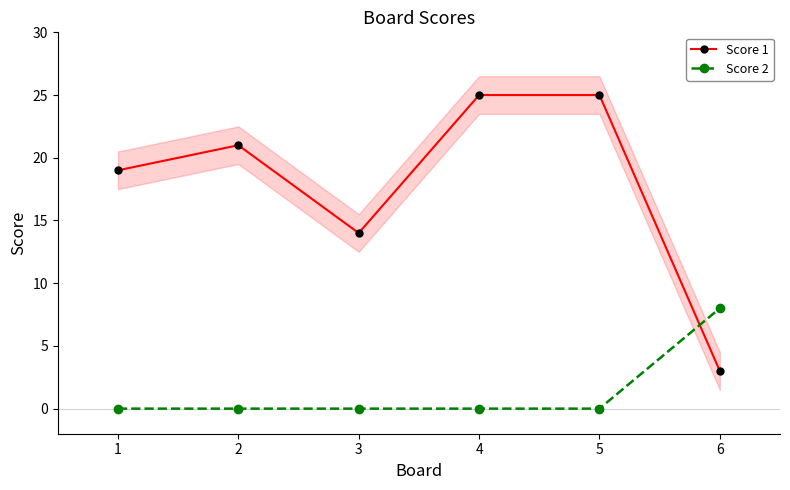

Which series ends up on top after the final intersection of Score 1 and Score 2?

Score 2